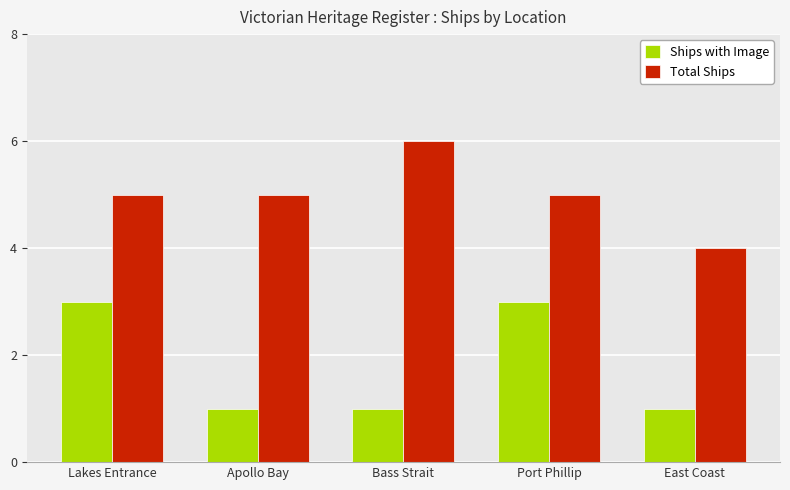

How many bars are there in each group?

2